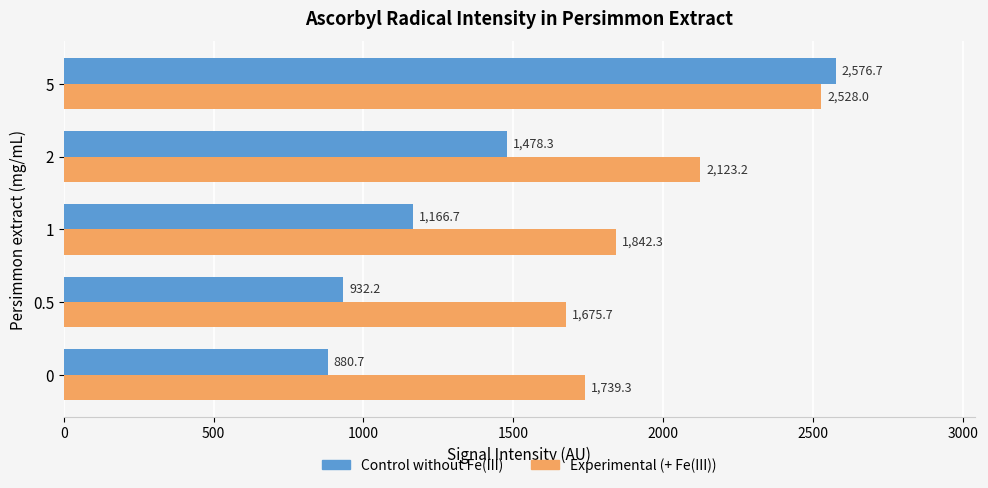

What is the difference between the second highest and minimum values in the Experimental (+ Fe(III)) series?

447.6